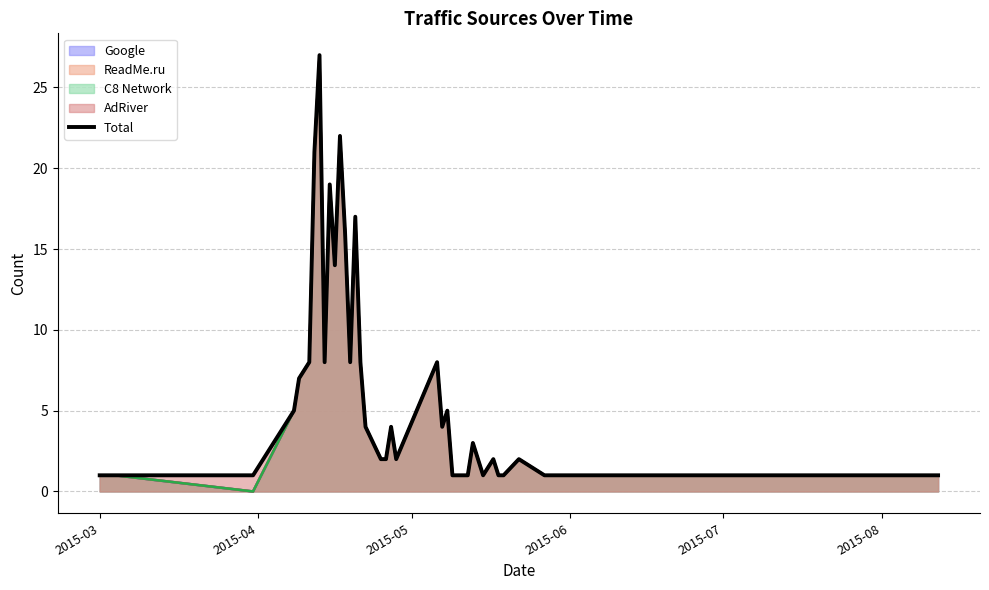

True or false: the data shows 1 at 37.

False